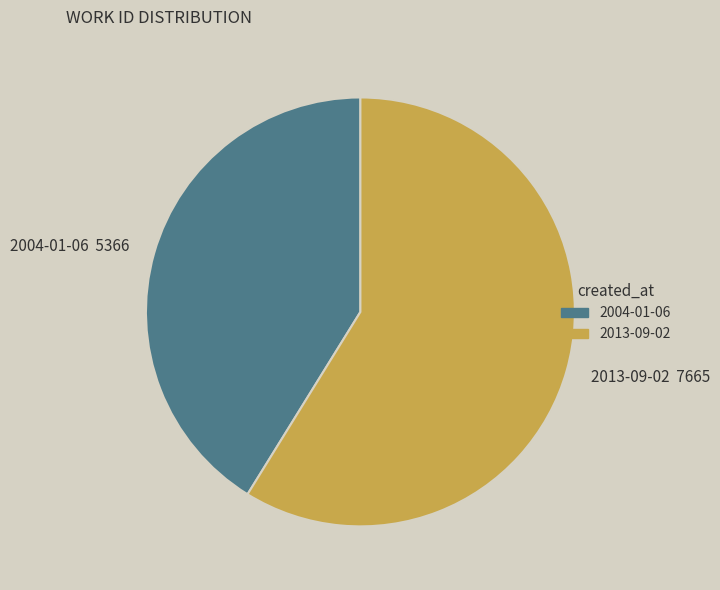

Is there a majority slice in this chart?

Yes